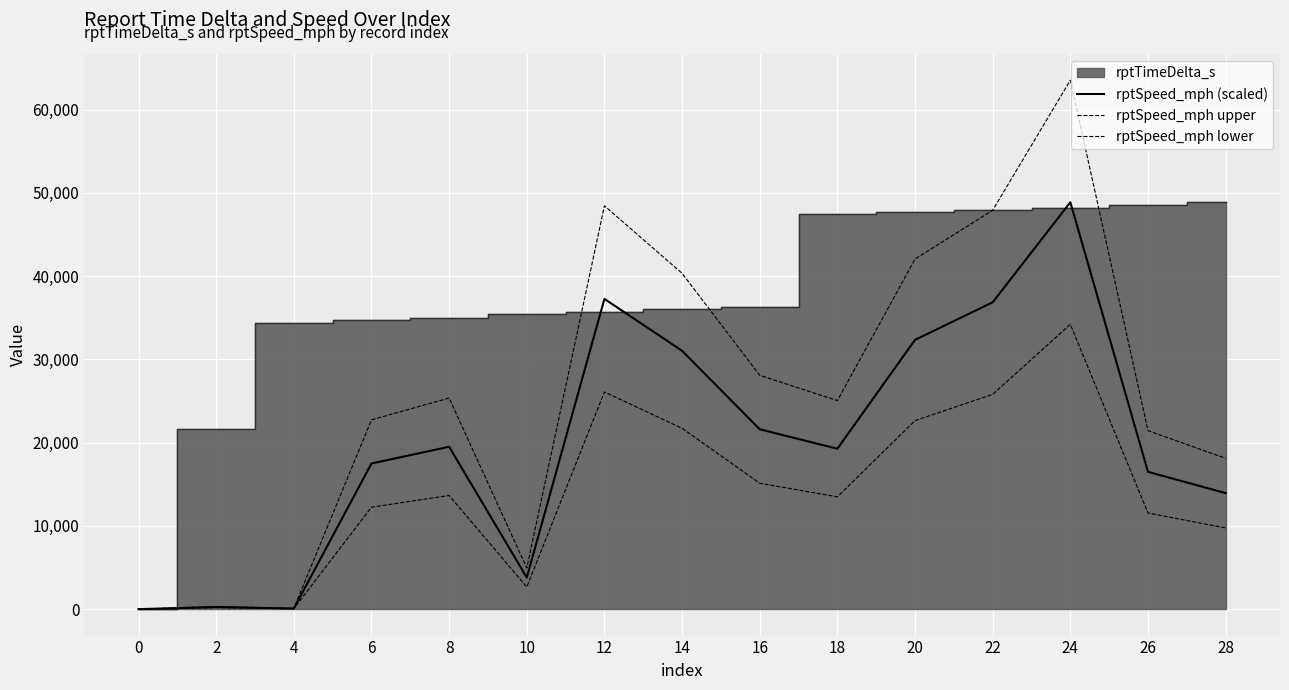

True or false: rptSpeed_mph upper and rptSpeed_mph lower intersect in this chart.

False